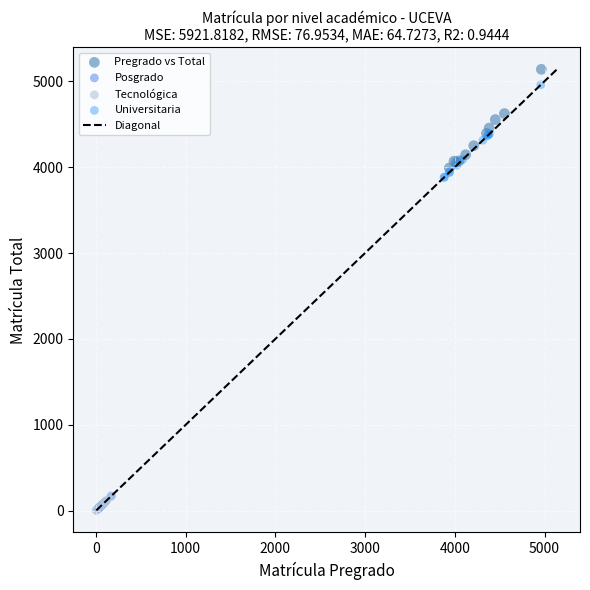

Which series has the widest spread of Y values?

Pregrado vs Total